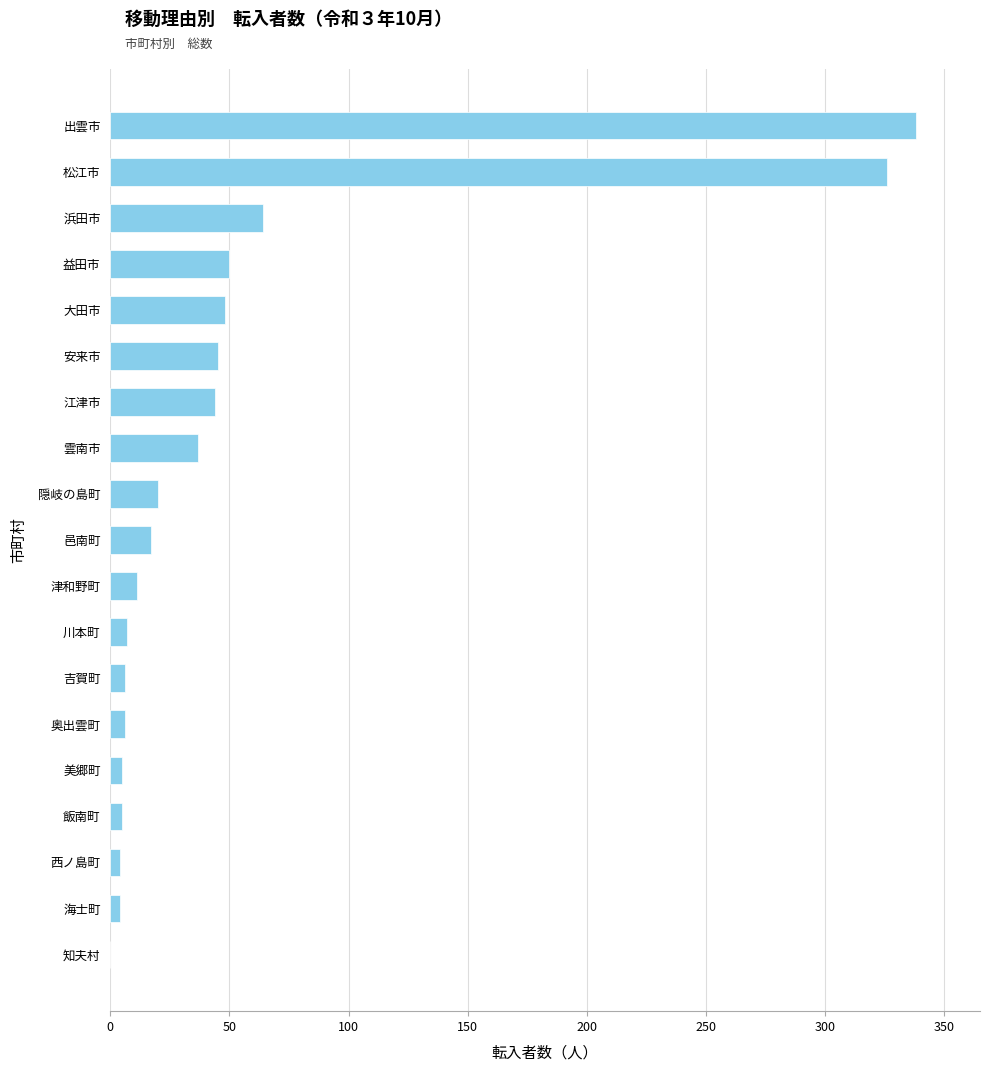

Which has a higher value, 雲南市 or 西ノ島町?

雲南市